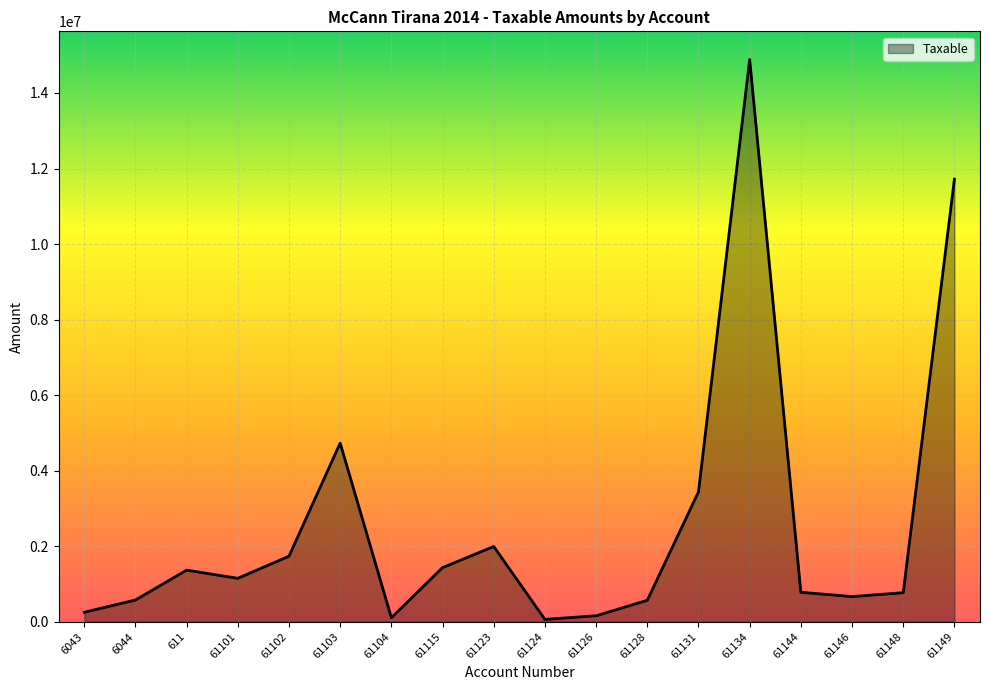

What is the smallest value displayed?

61813.2